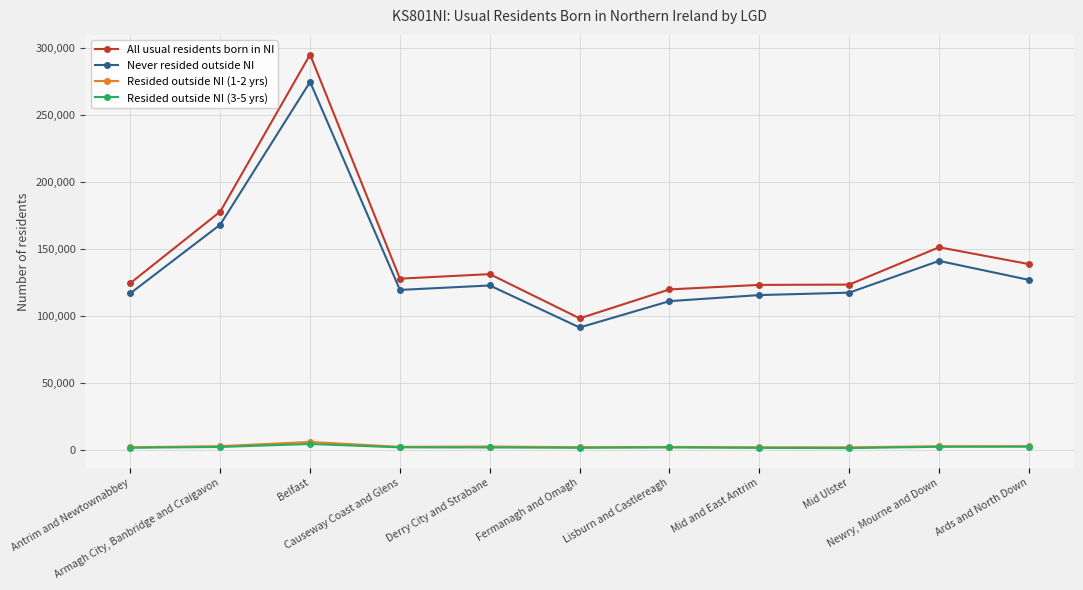

Count the number of categories in the chart.

11